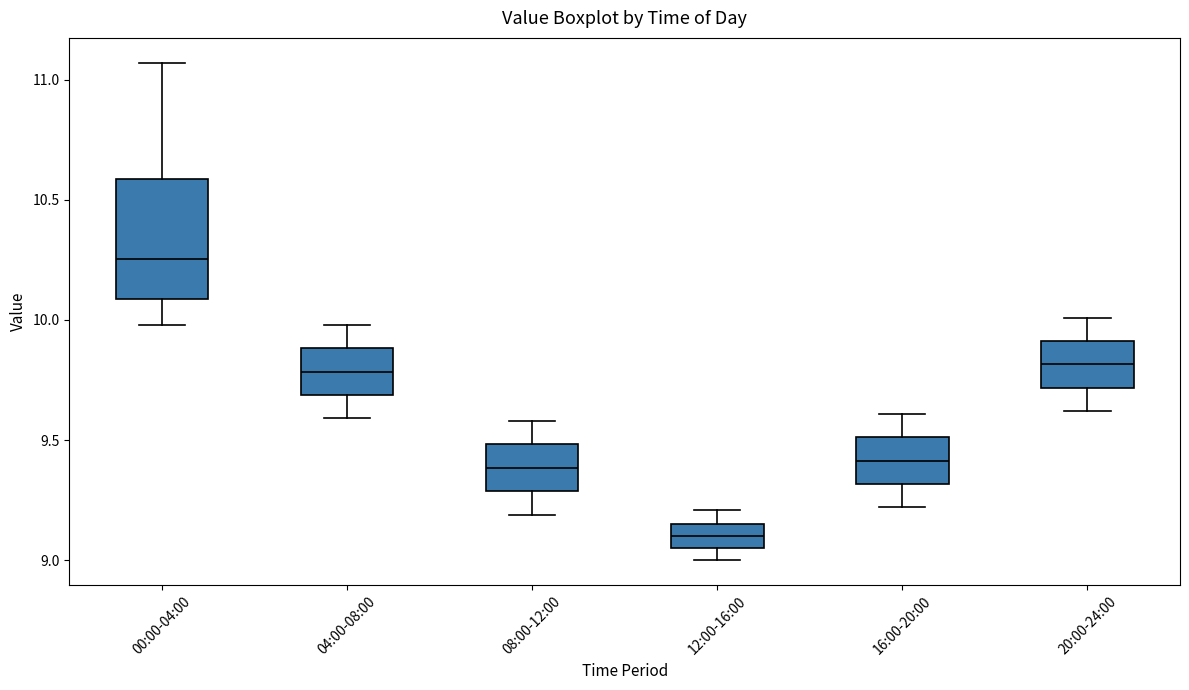

Reading left to right, transcribe this box plot: for each box, give where its median line is, the range the box spans, and where its two whiskers end, as read against the y-axis. The values are not printed on the chart, so give them approximately, as read against the axis.

00:00-04:00: median 10.25, box 10.10 to 10.60, whiskers 10.00 to 11.05
04:00-08:00: median 9.80, box 9.70 to 9.90, whiskers 9.60 to 10.00
08:00-12:00: median 9.40, box 9.30 to 9.50, whiskers 9.20 to 9.60
12:00-16:00: median 9.10, box 9.05 to 9.15, whiskers 9.00 to 9.20
16:00-20:00: median 9.40, box 9.30 to 9.50, whiskers 9.20 to 9.60
20:00-24:00: median 9.80, box 9.70 to 9.90, whiskers 9.60 to 10.00